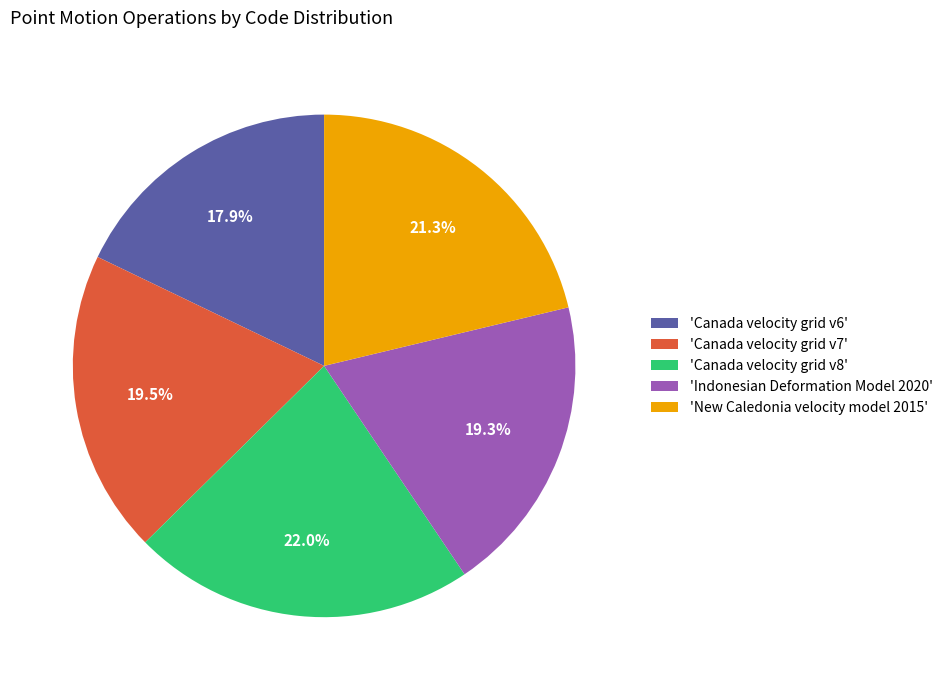

What percentage do 'Canada velocity grid v7' and 'Canada velocity grid v6' together represent?

37.4%